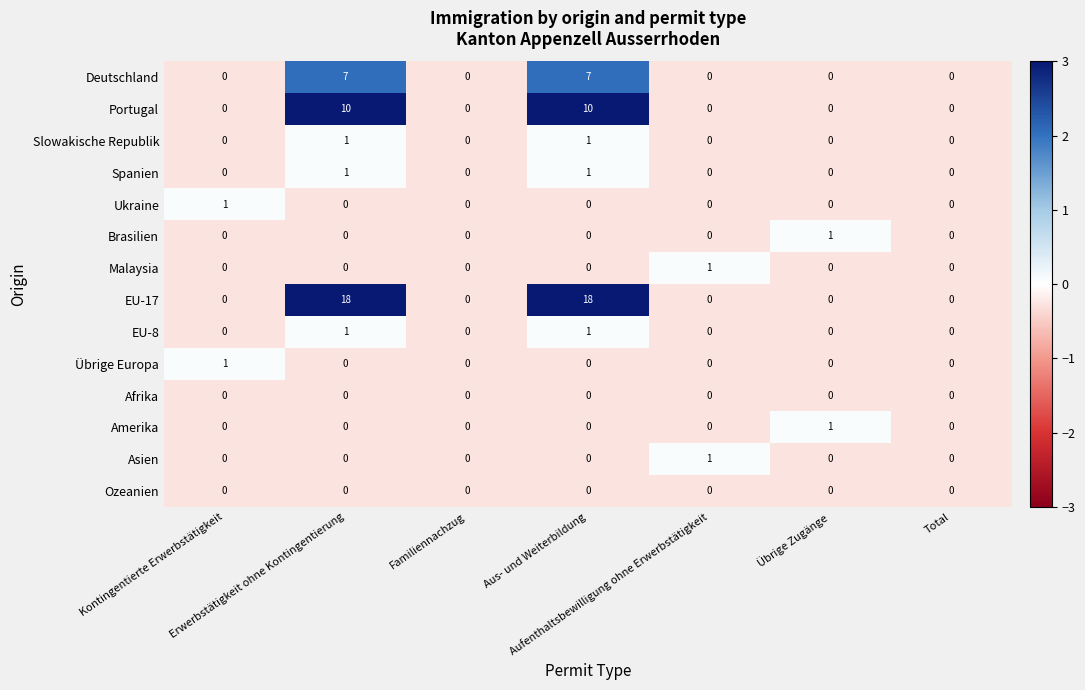

Which series has the largest total across all categories?

EU-17